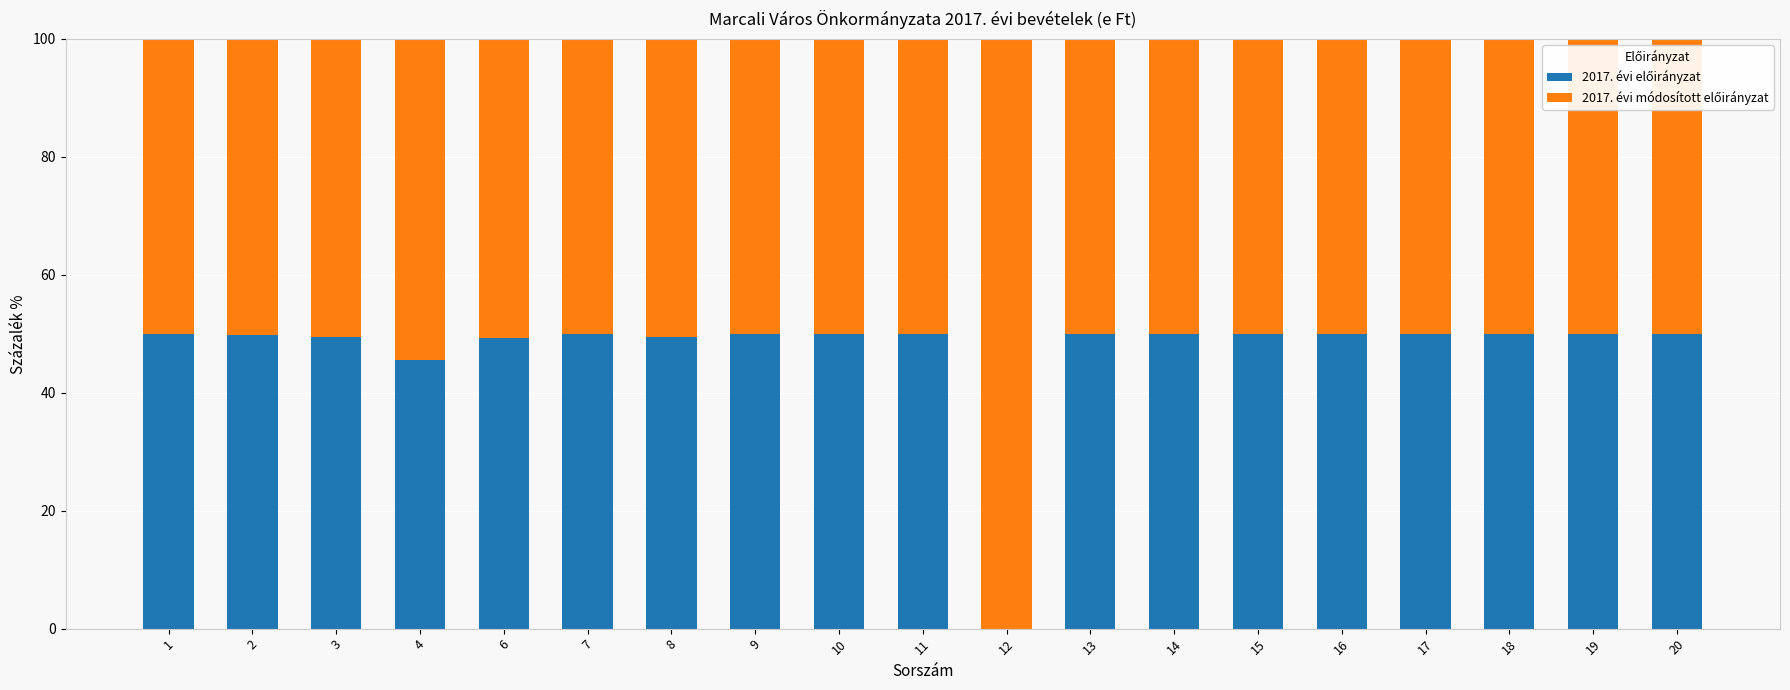

What is the total value across all series at 11?

100.0